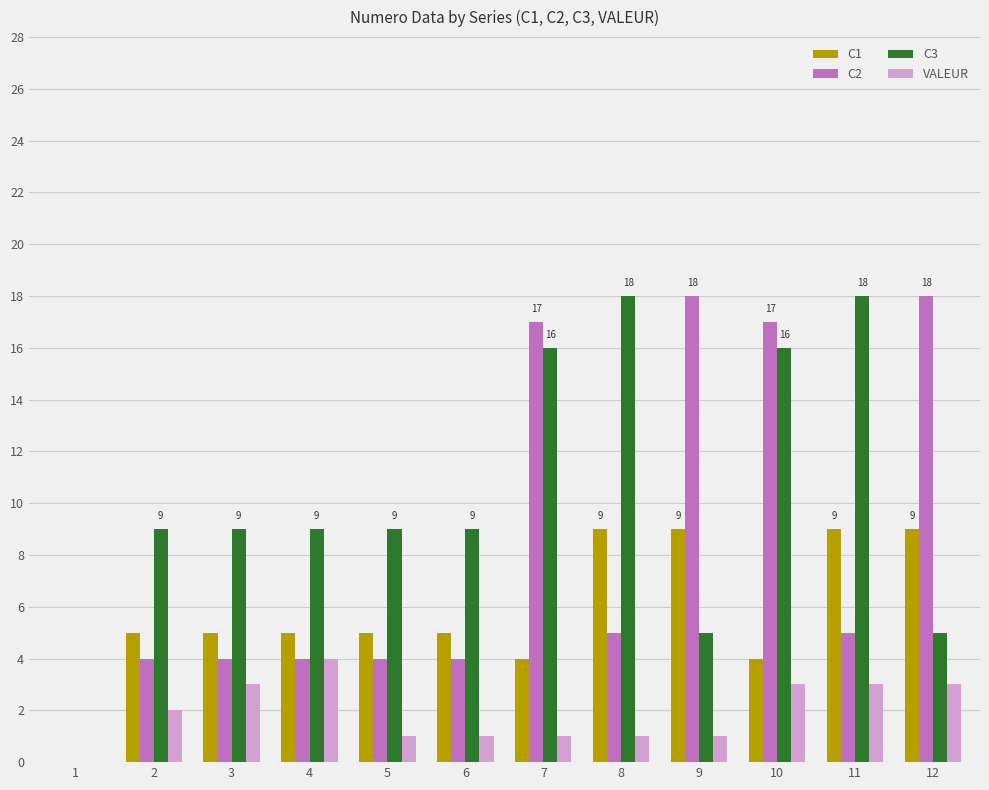

Is it true that VALEUR equals 1 at 9?

True